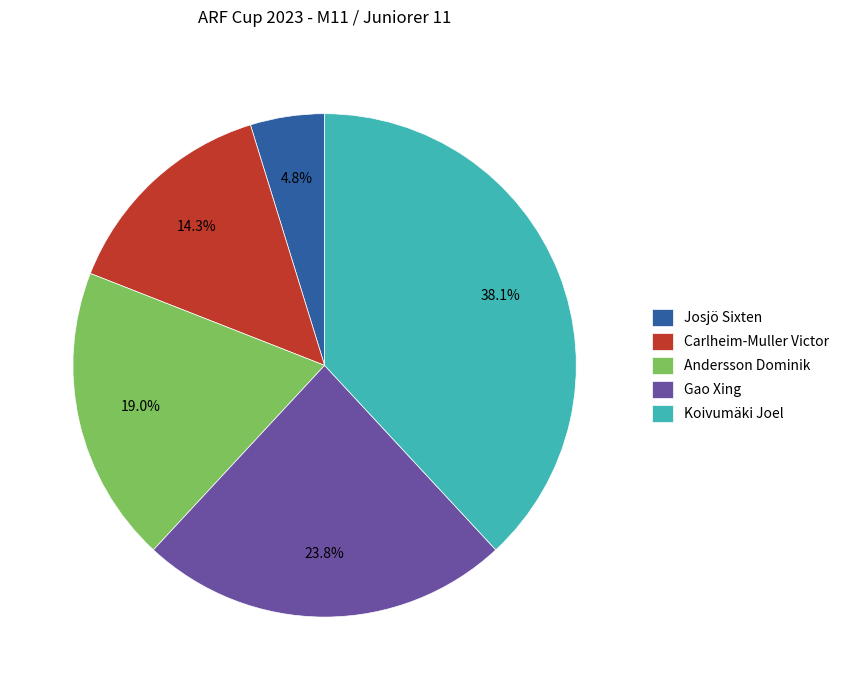

To the nearest percent, what percentage of the pie is Josjö Sixten?

5%